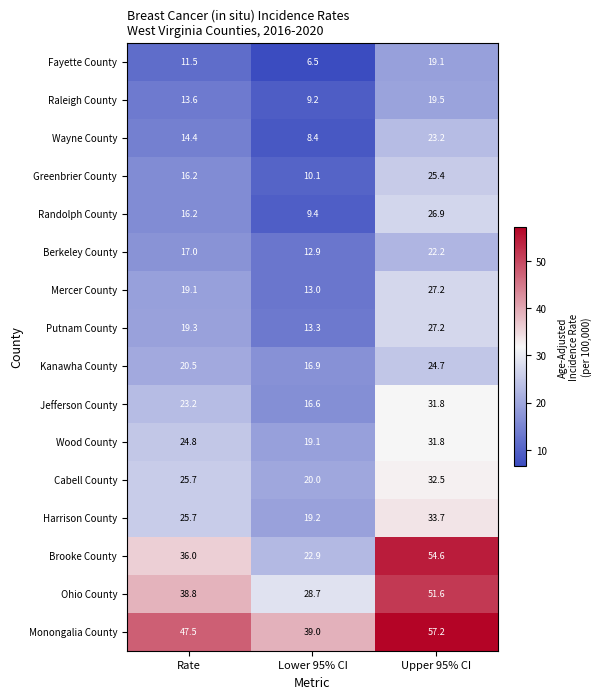

How many data points does each series have?

3